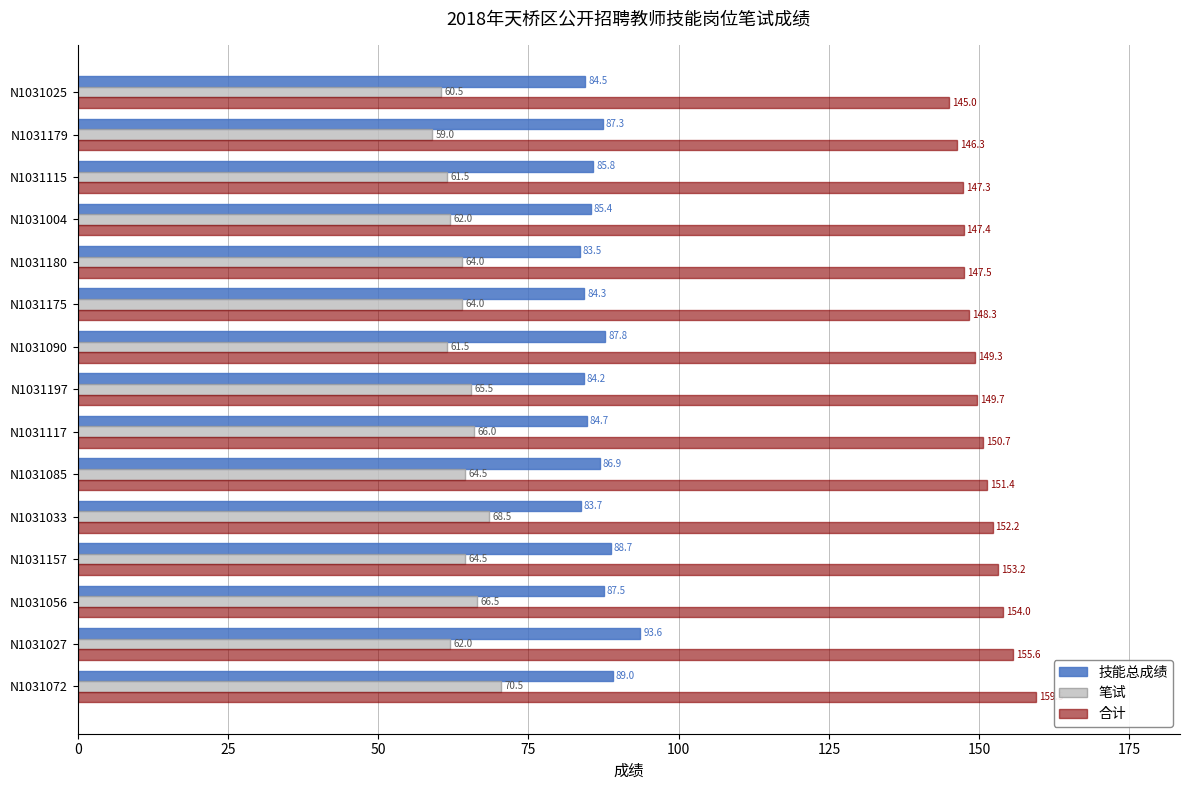

True or false: 笔试 has a value of 91.9 at N1031117.

False